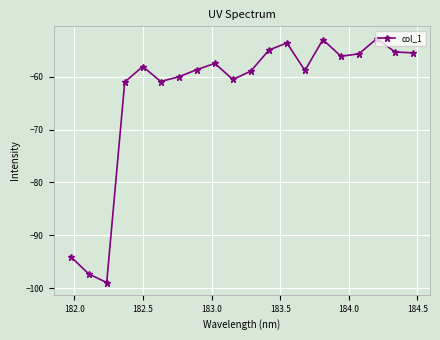

What is the smallest value displayed?

-99.0